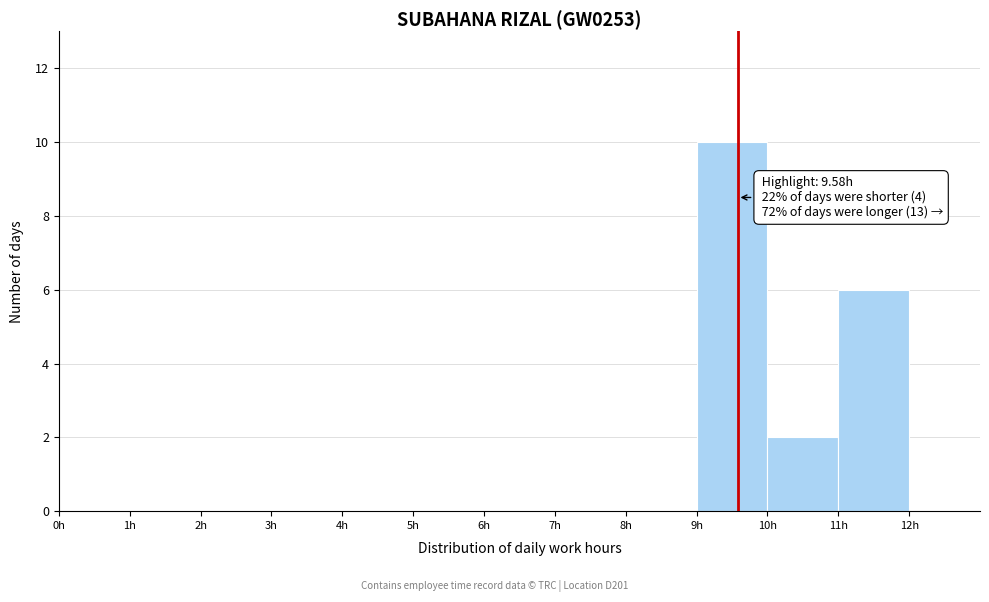

Which range on the x-axis has the tallest bar?

9 to 10